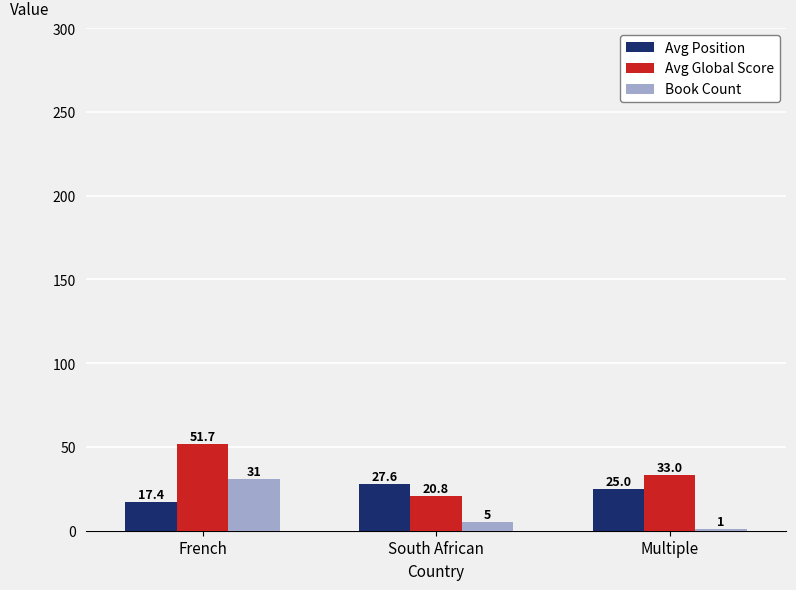

List the series in order of their overall mean, lowest first.

Book Count, Avg Position, Avg Global Score